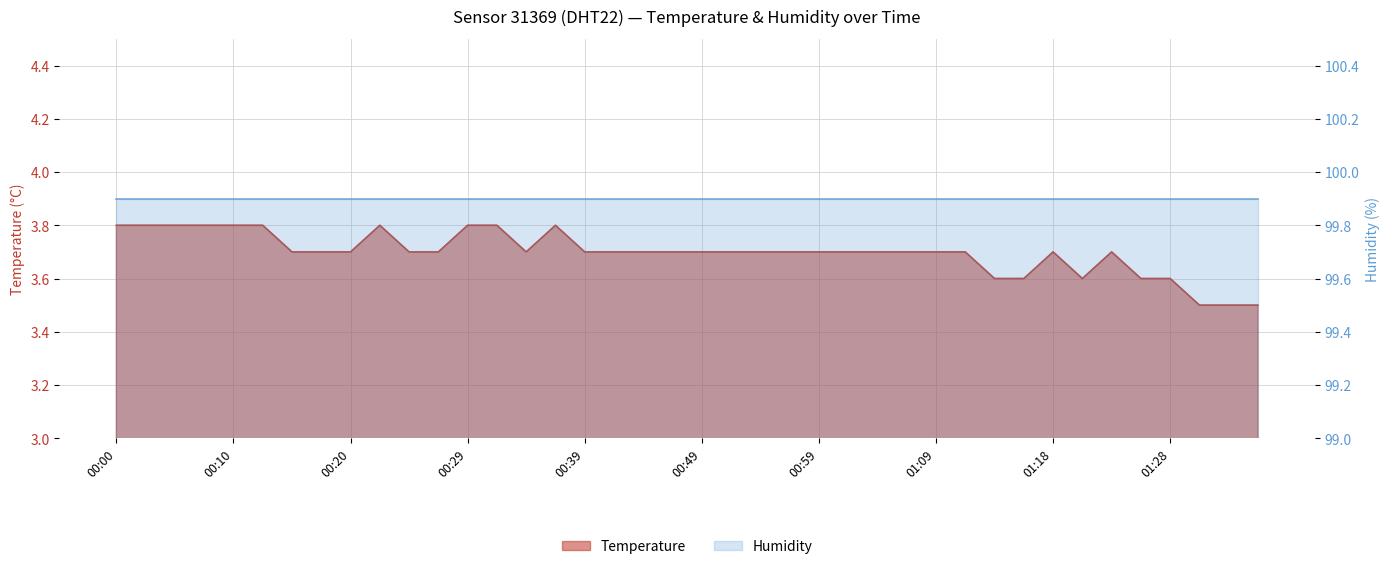

True or false: there are more than 1 points higher than both neighbors.

True